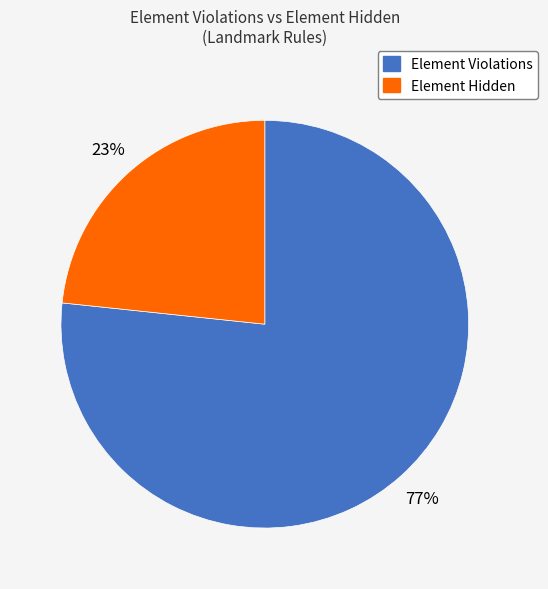

To the nearest percent, what is the average slice percentage?

50%